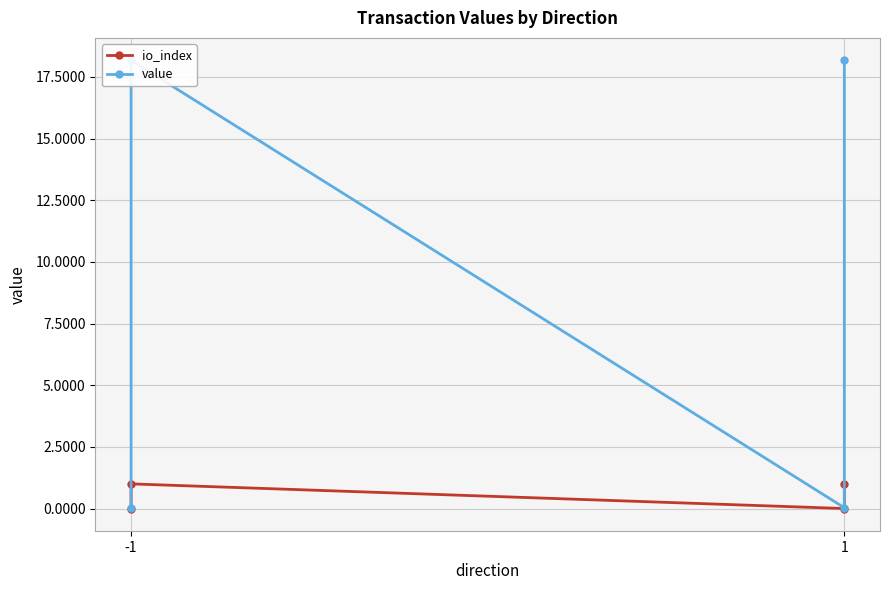

True or false: io_index has a value of 0.0 at -1.

True